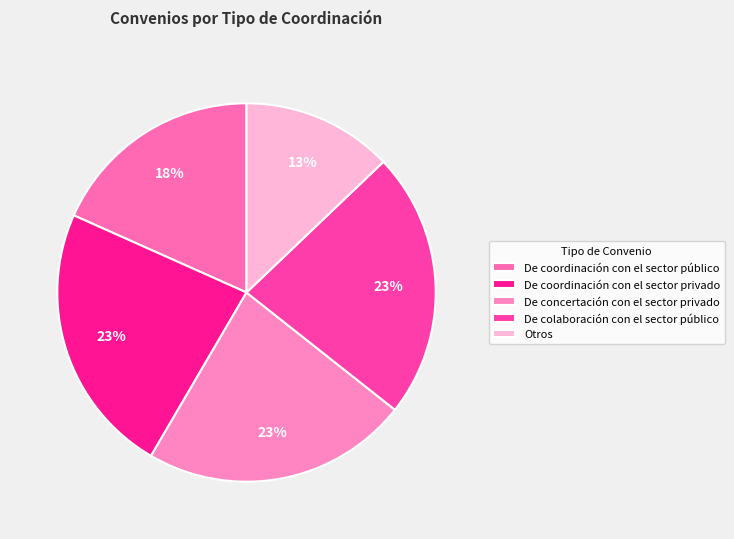

How many slices are in this pie chart?

5